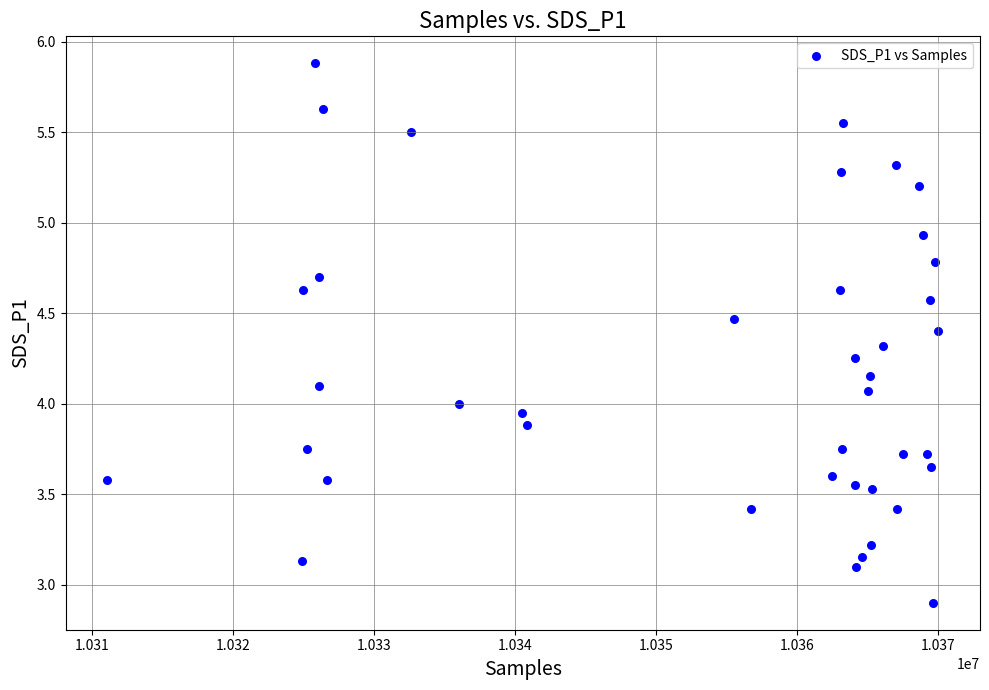

What is the range of X values (max minus min)?

58966.0